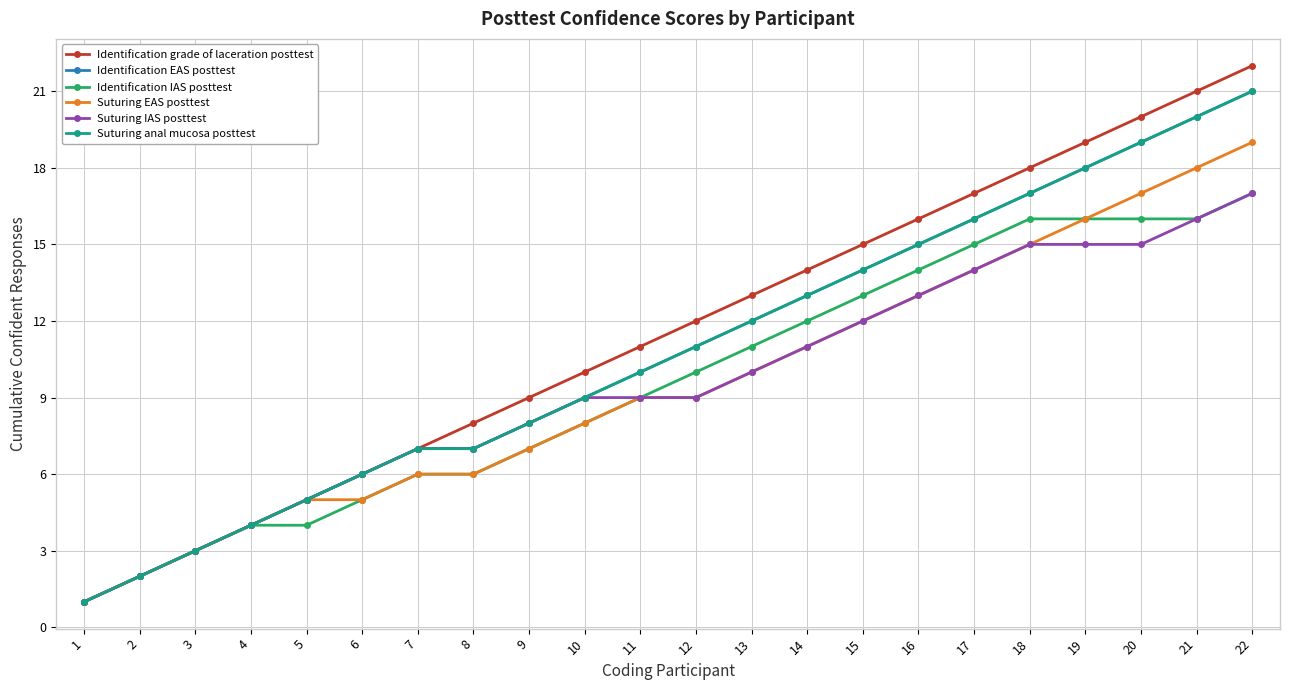

Does the chart have visible grid lines?

Yes